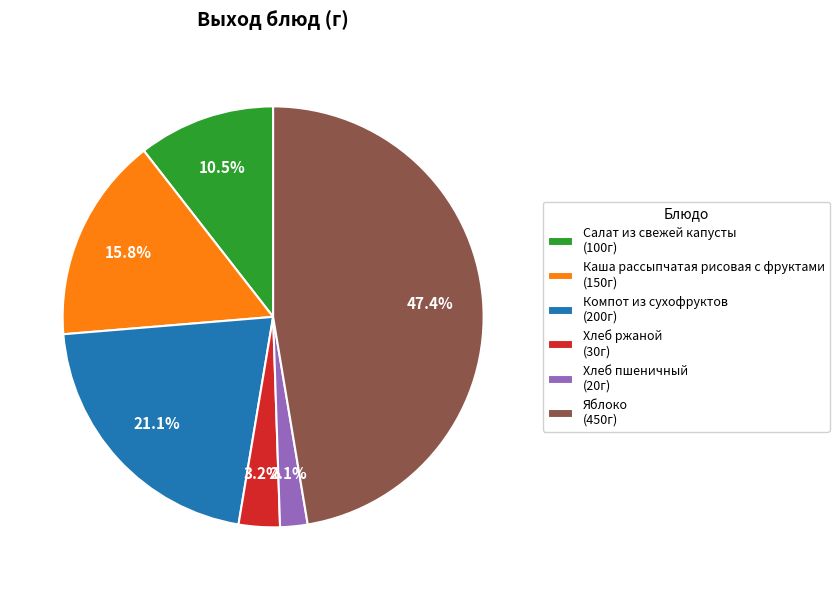

Count the number of slices in the pie.

6